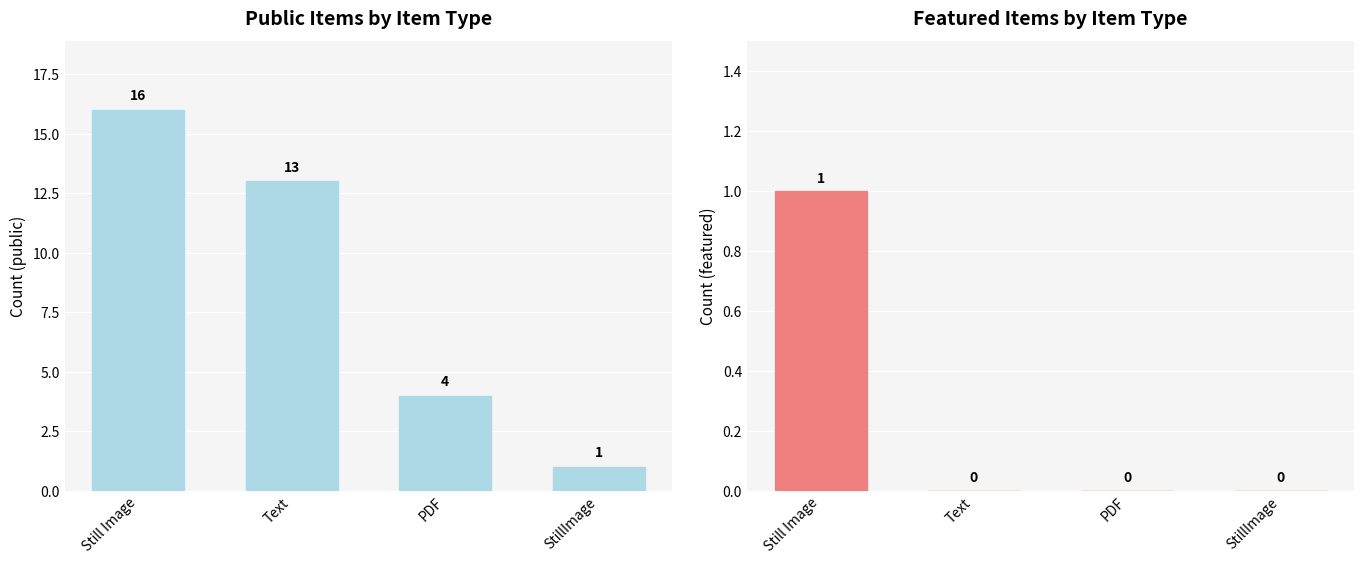

Reading right to left, extract all data points from this chart.

public: 1	4	13	16
featured: 0	0	0	1